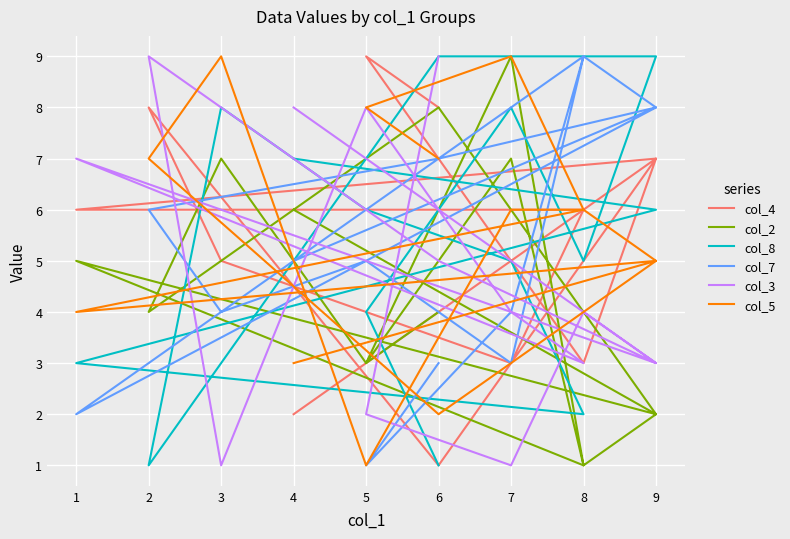

At which label is col_4 closest to 5?

7